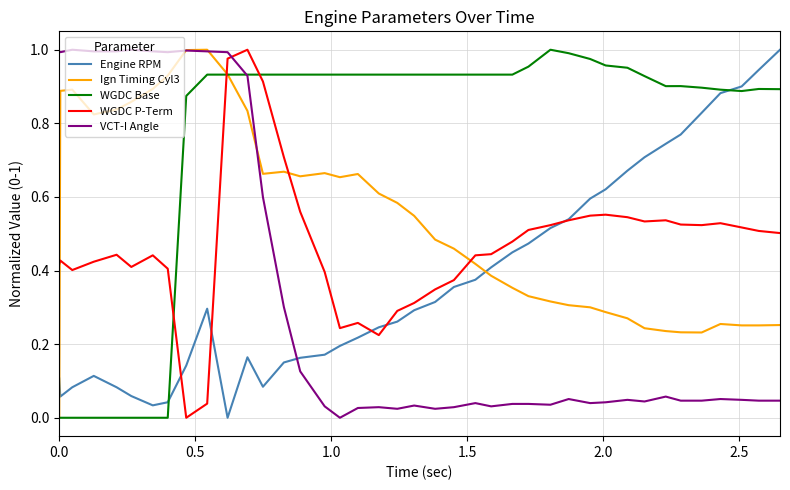

How many times do WGDC Base and WGDC P-Term cross each other?

3